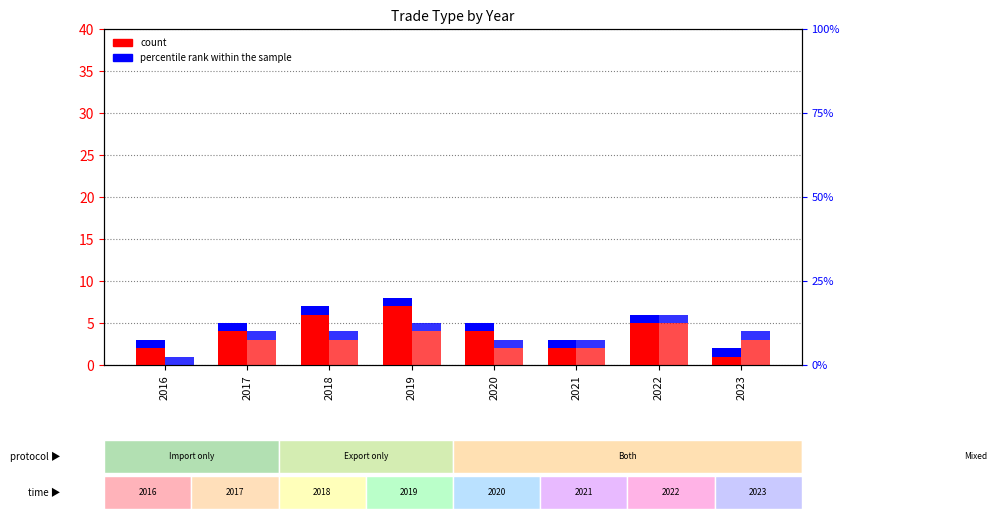

What is the difference between the highest and lowest values at 2016?

2